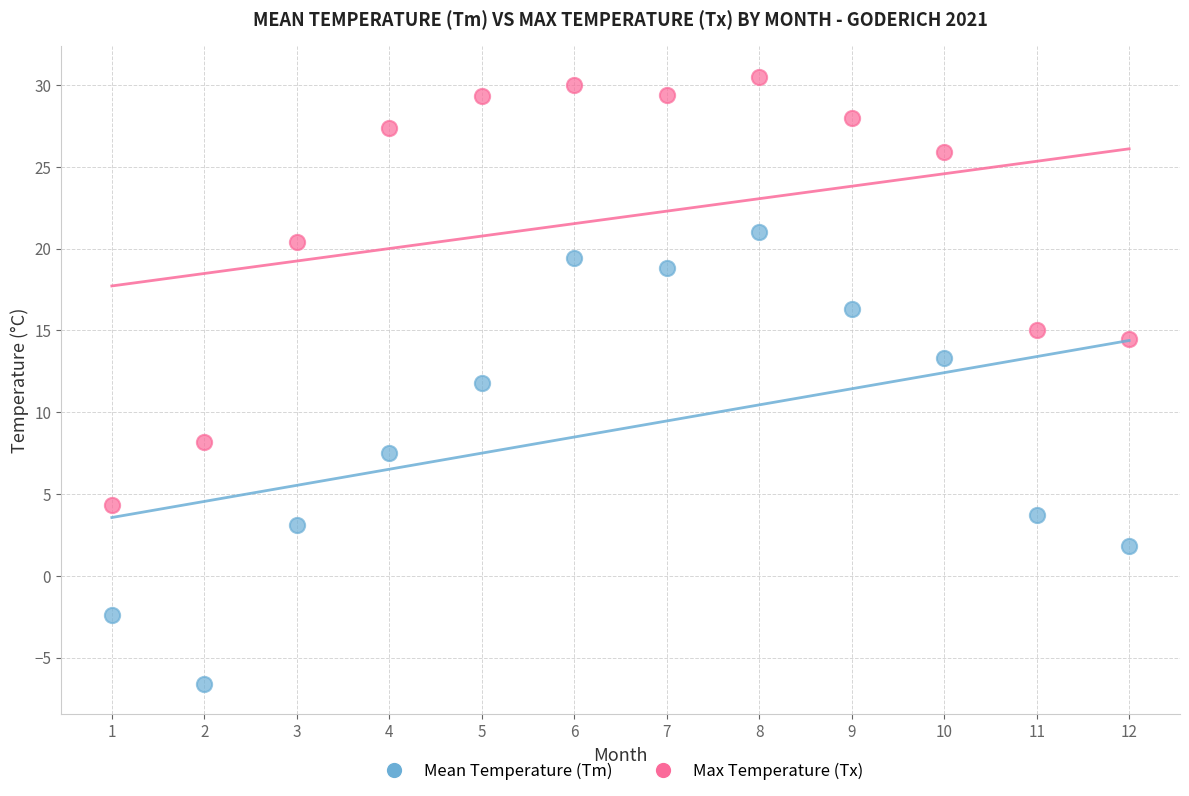

Which series has the largest Y range (max minus min)?

Mean Temperature (Tm)